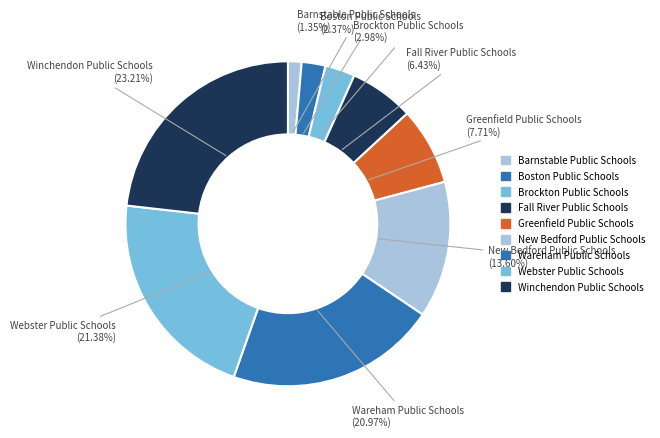

How many segments does this pie chart have?

9